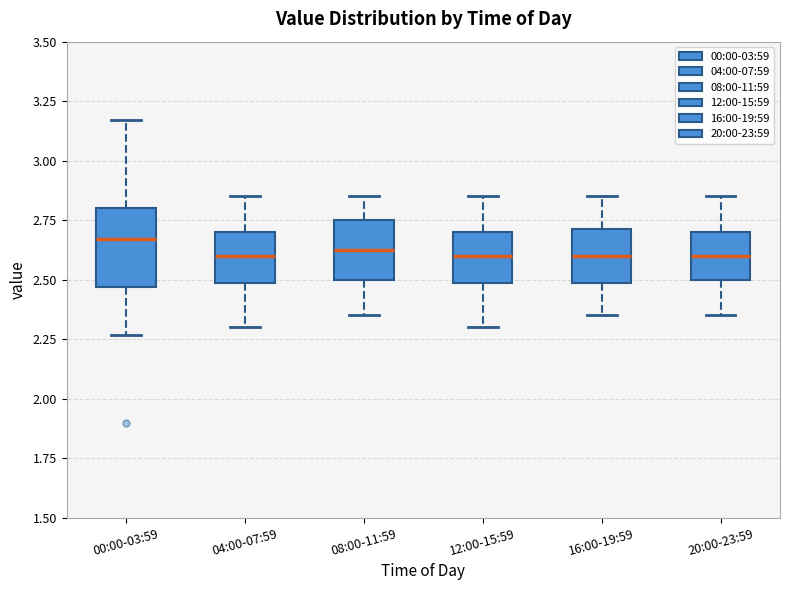

Reading left to right, read every box against the y-axis: the position of its median line, the range the box covers, and the ends of its whiskers. The values are not printed on the chart, so give them approximately, as read against the axis.

00:00-03:59: median 2.65, box 2.45 to 2.80, whiskers 2.25 to 3.15
04:00-07:59: median 2.60, box 2.50 to 2.70, whiskers 2.30 to 2.85
08:00-11:59: median 2.65, box 2.50 to 2.75, whiskers 2.35 to 2.85
12:00-15:59: median 2.60, box 2.50 to 2.70, whiskers 2.30 to 2.85
16:00-19:59: median 2.60, box 2.50 to 2.70, whiskers 2.35 to 2.85
20:00-23:59: median 2.60, box 2.50 to 2.70, whiskers 2.35 to 2.85